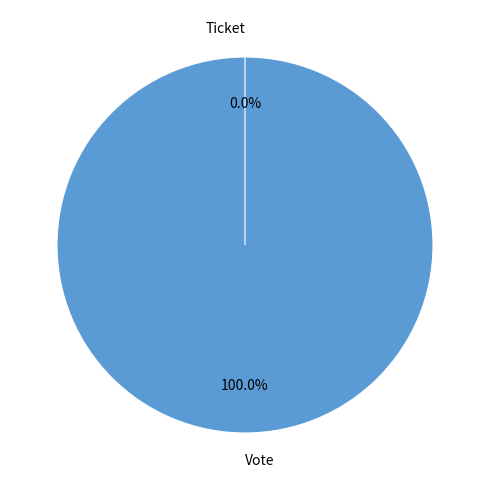

True or false: Vote accounts for 91% of the total.

False